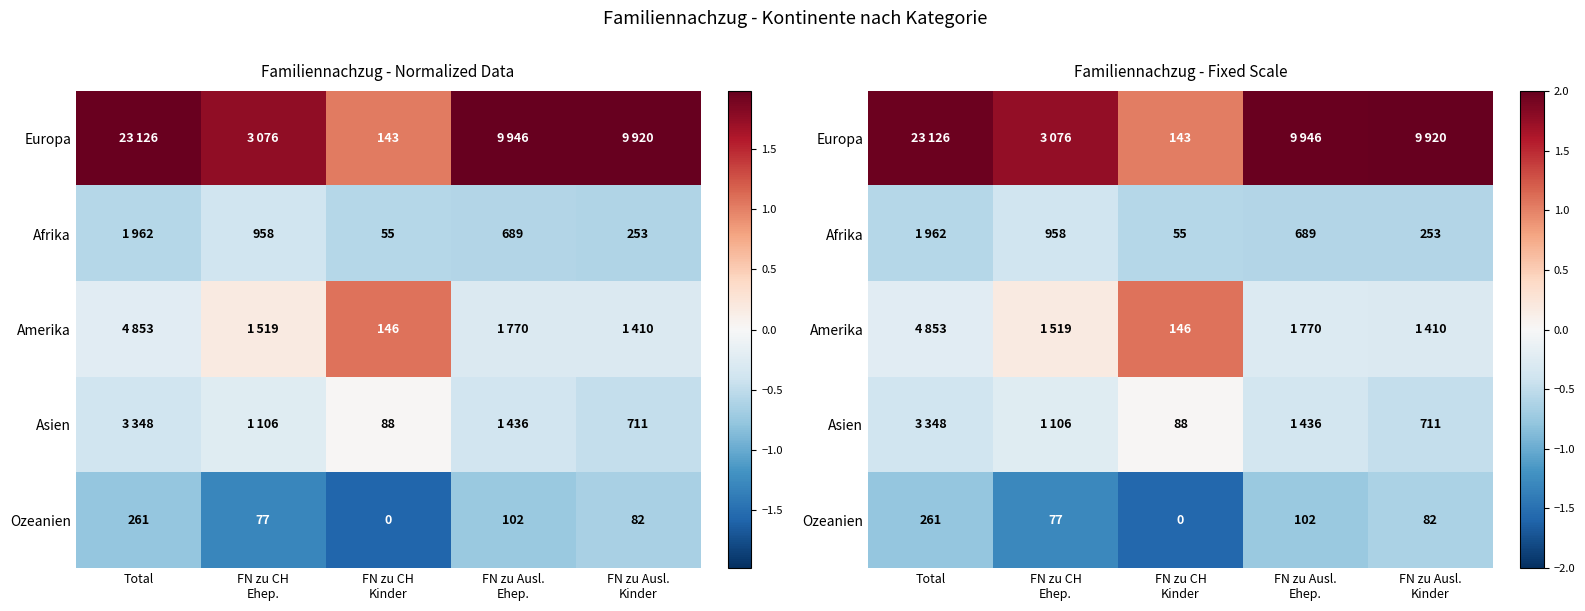

How many Ozeanien values are between -1 and 0?

3